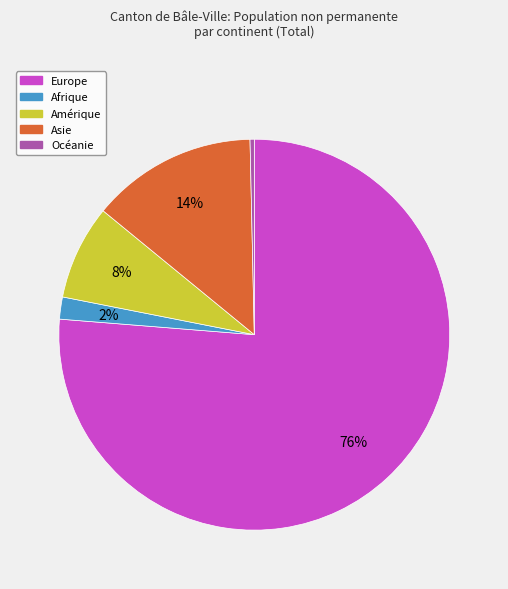

Does Asie account for over 50% of the chart?

No